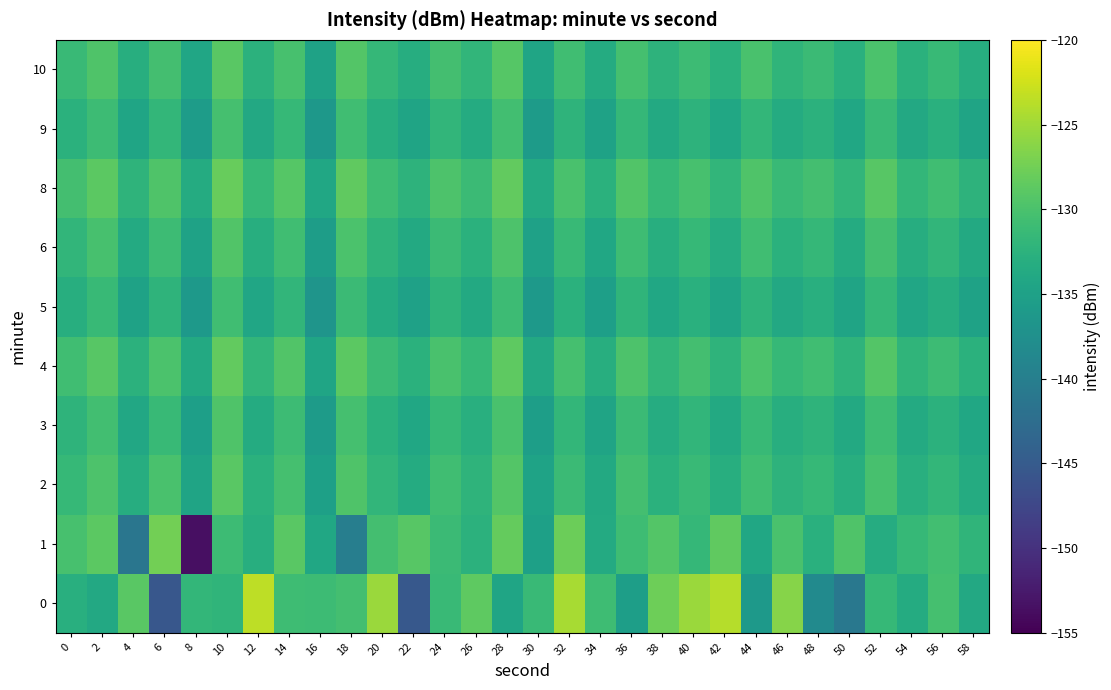

How many categories are shown in the chart?

30